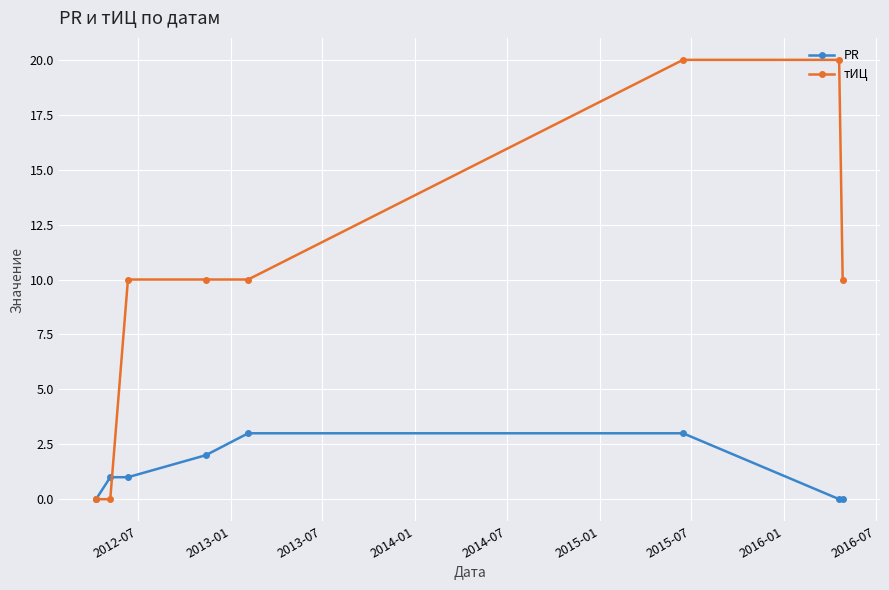

How many series are shown in this chart?

2